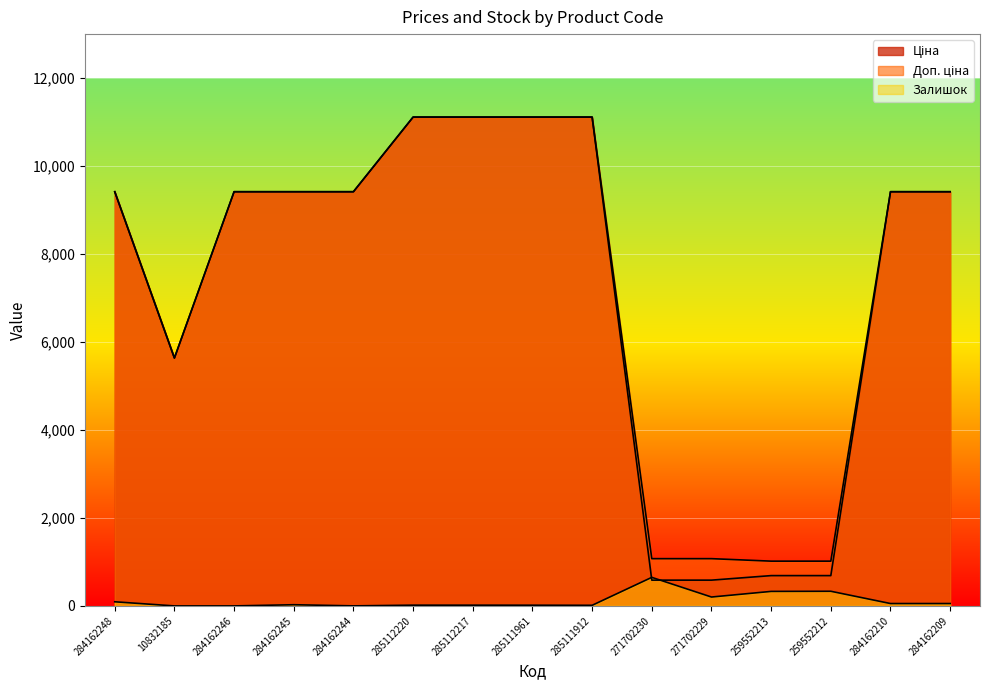

True or false: Ціна and Доп. ціна intersect in this chart.

False